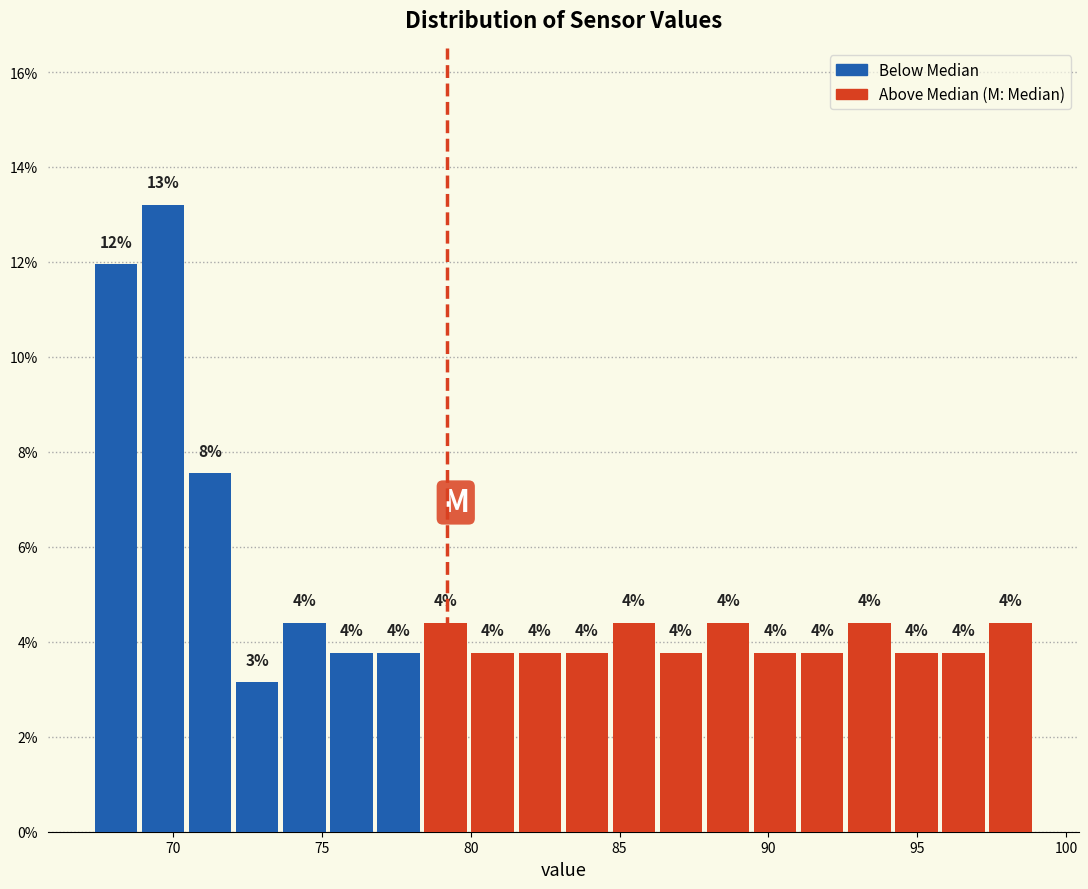

Around what value on the x-axis is the tallest bar? Give the approximate position of its centre, as read against the axis.

69.5